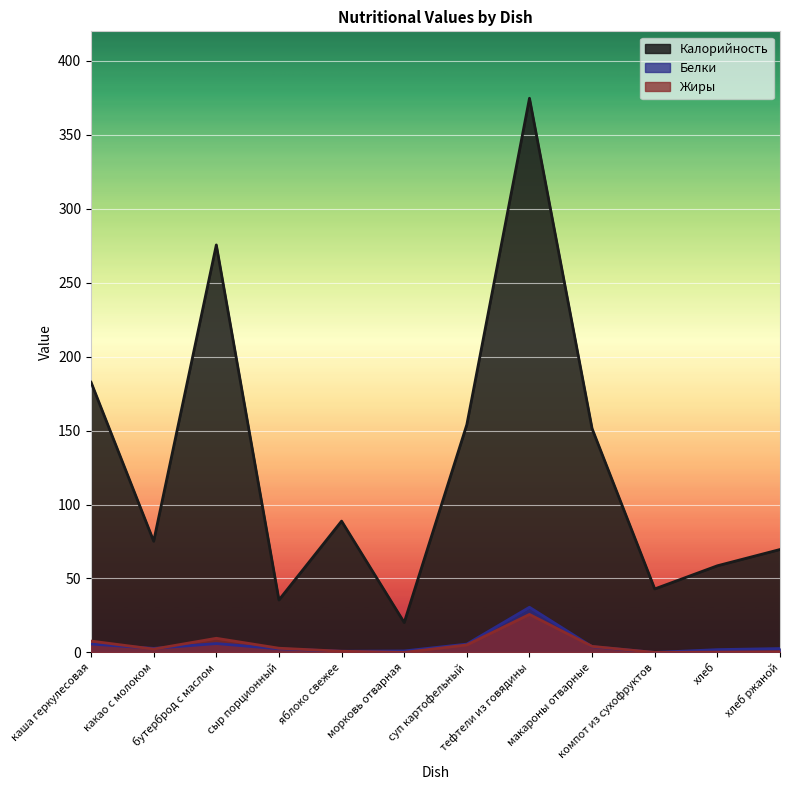

True or false: Жиры has a value of 8.4 at суп картофельный.

False